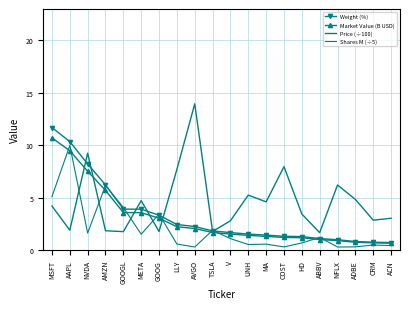

The value of Price (÷100) at ADBE is 8.7. True or false?

False